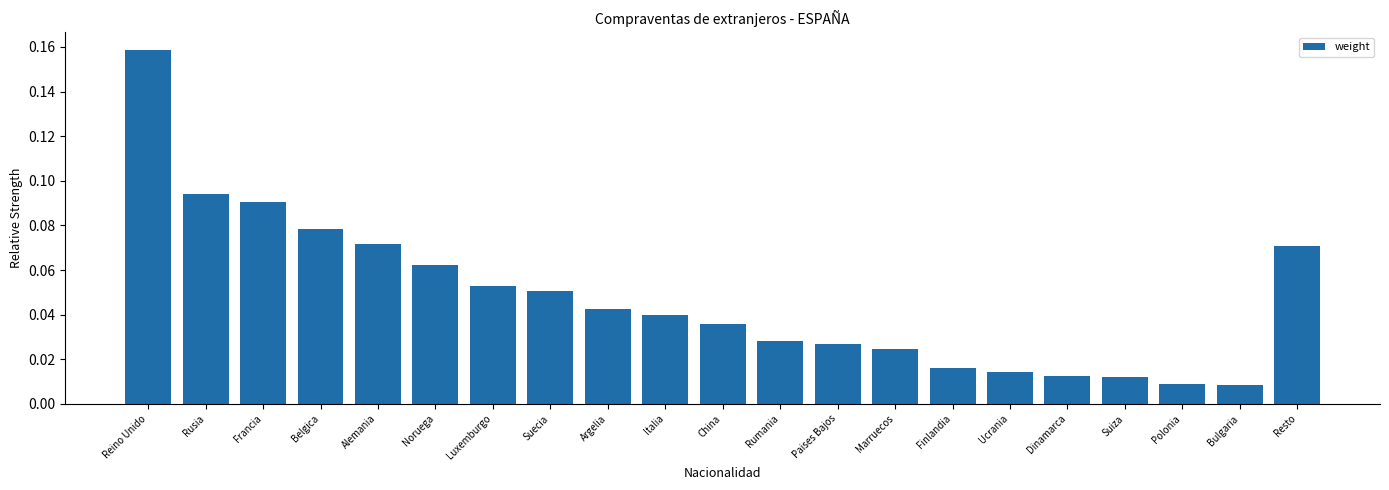

What is the label of the 17th bar from the right?

Alemania